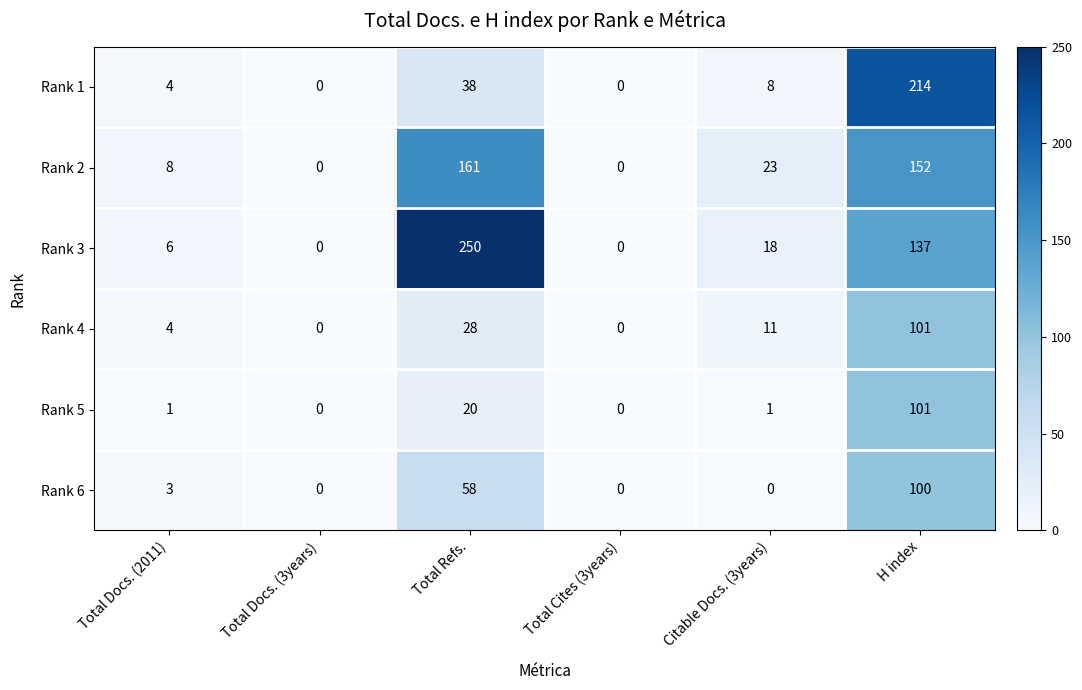

How many categories are shown in the chart?

6